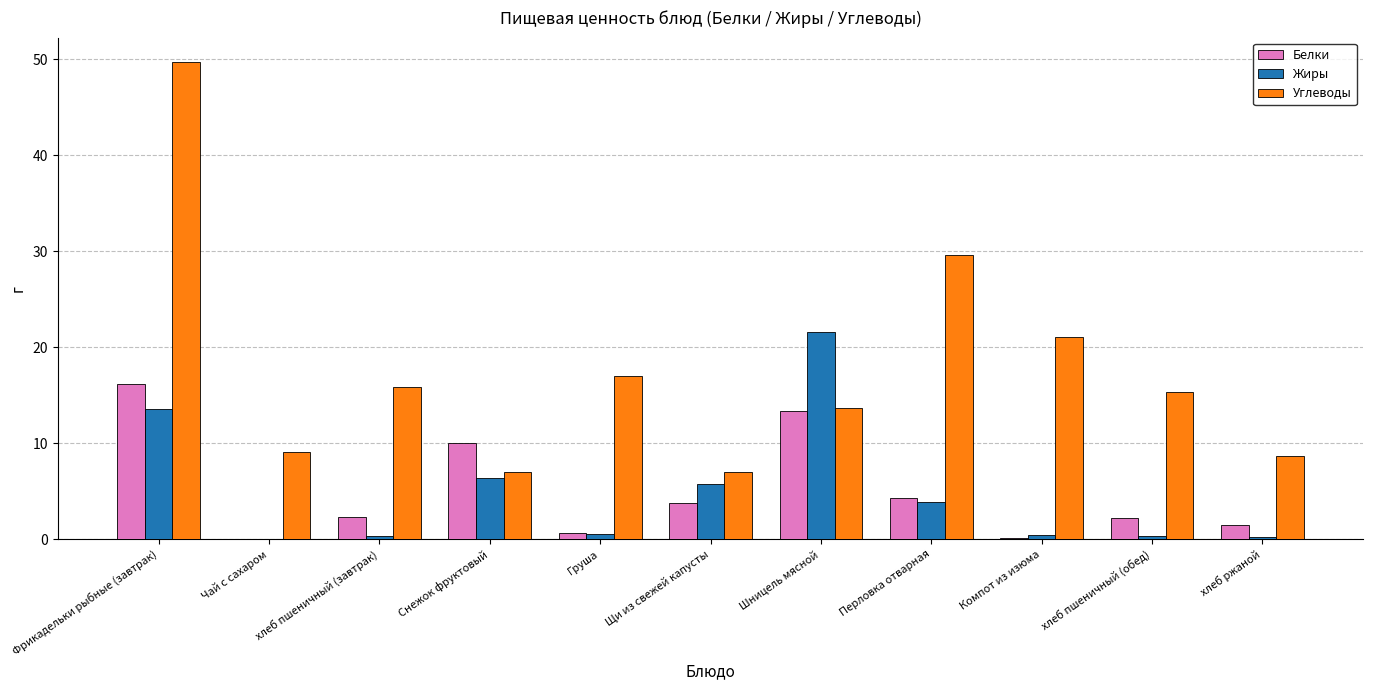

Which category has the highest value across all series?

Фрикадельки рыбные (завтрак)